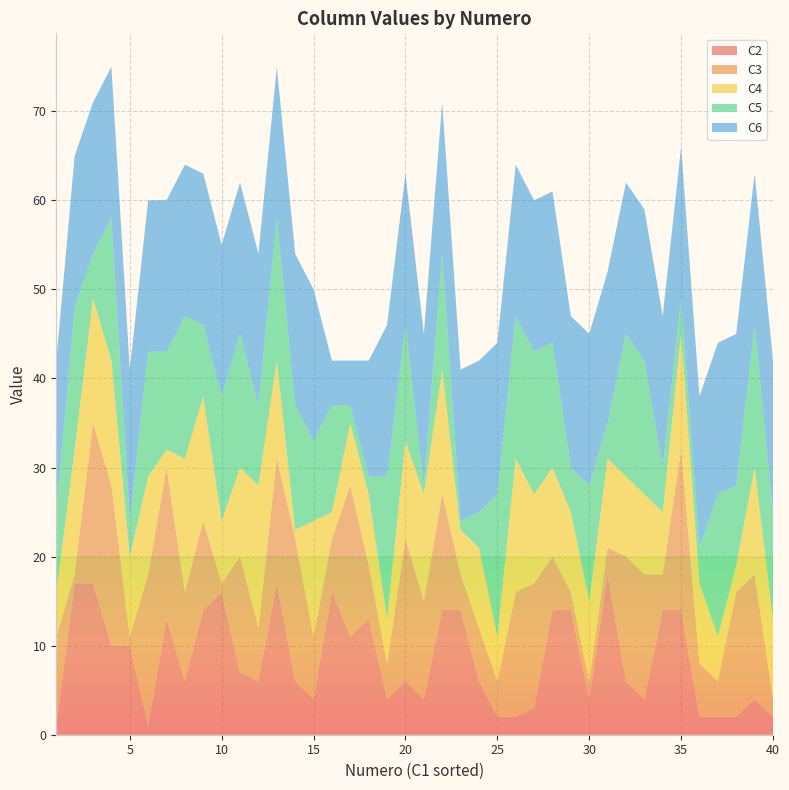

Reading left to right, what are all the values shown in this chart?

C2: 1	17	17	10	10	1	13	6	14	16	7	6	17	6	4	16	11	13	4	6	4	14	14	6	2	2	3	14	14	4	18	6	4	14	14	2	2	2	4	2
C3: 10	1	18	18	1	17	17	10	10	1	13	6	14	16	7	6	17	6	4	16	11	13	4	6	4	14	14	6	2	2	3	14	14	4	18	6	4	14	14	2
C4: 5	14	14	14	9	11	2	15	14	7	10	16	11	1	13	3	7	8	5	11	12	14	5	9	5	15	10	10	9	9	10	9	9	7	13	9	5	3	12	9
C5: 9	16	5	16	4	14	11	16	8	14	15	9	16	14	9	12	2	2	16	13	1	13	1	4	16	16	16	14	5	13	4	16	15	5	4	4	16	9	16	12
C6: 17	17	17	17	17	17	17	17	17	17	17	17	17	17	17	5	5	13	17	17	17	17	17	17	17	17	17	17	17	17	17	17	17	17	17	17	17	17	17	17